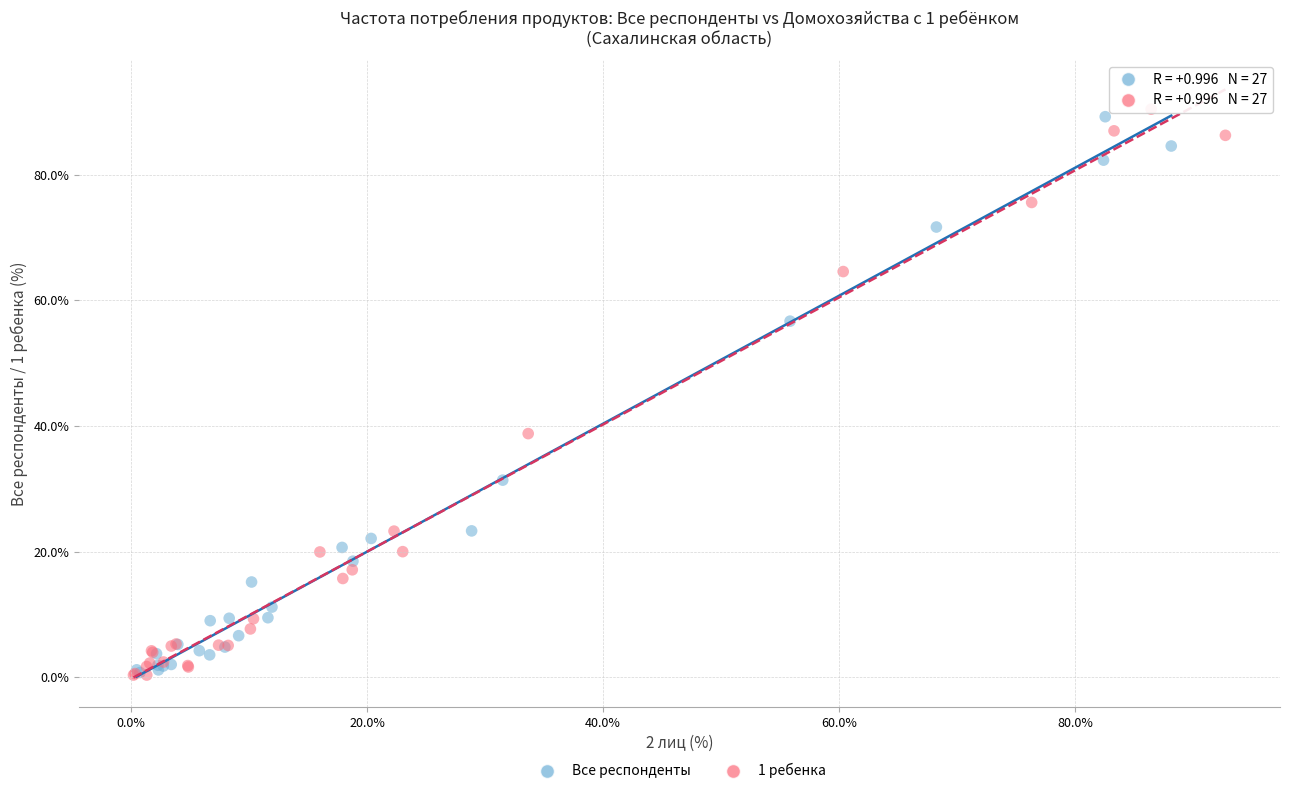

What are all the series names shown in the legend?

Все респонденты, 1 ребенка